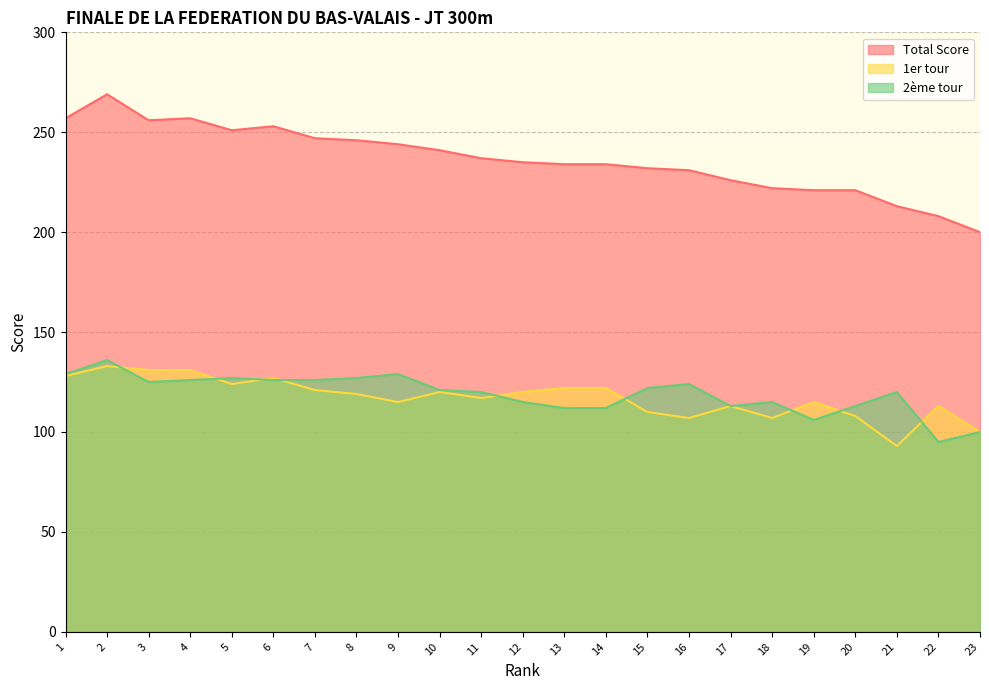

What is the difference between the 2ème tour values at 9 and 7?

3